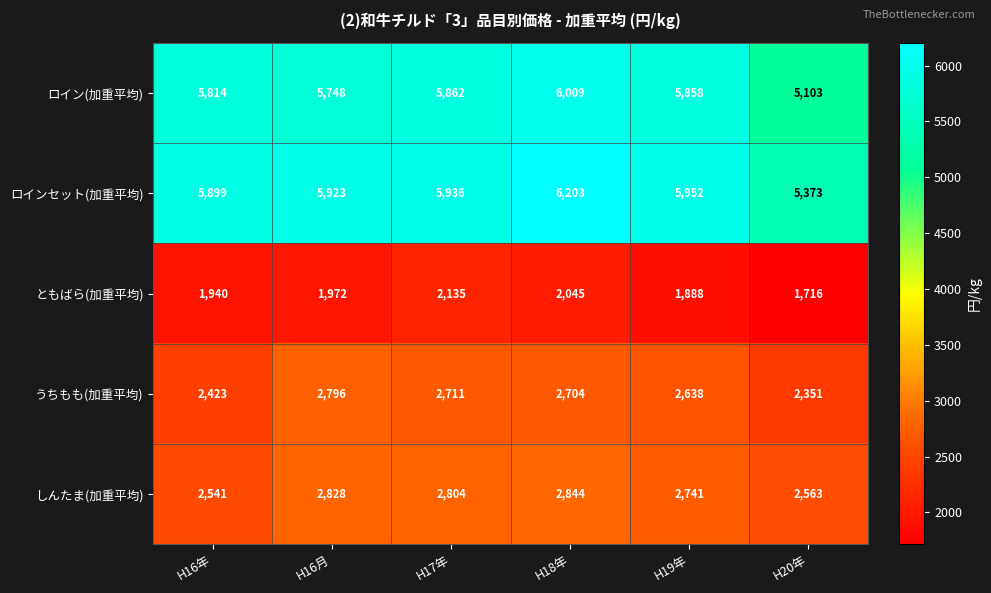

Which series has the largest range (max minus min)?

ロイン(加重平均)